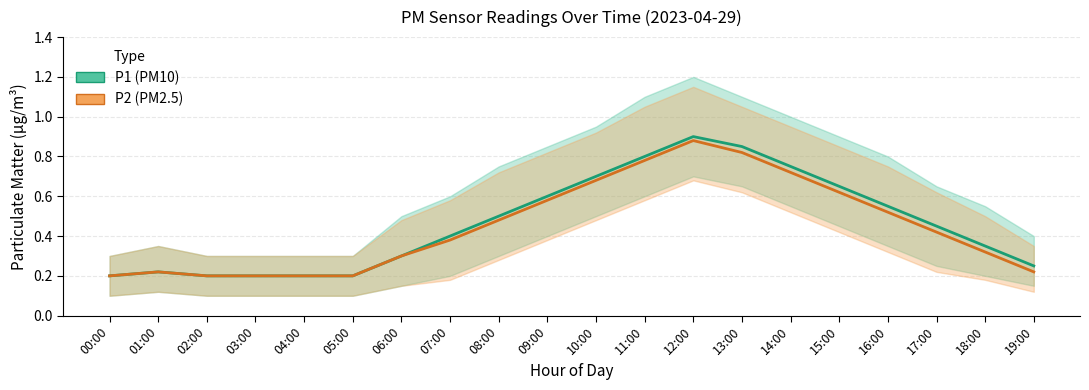

How many lines are shown in the chart?

2